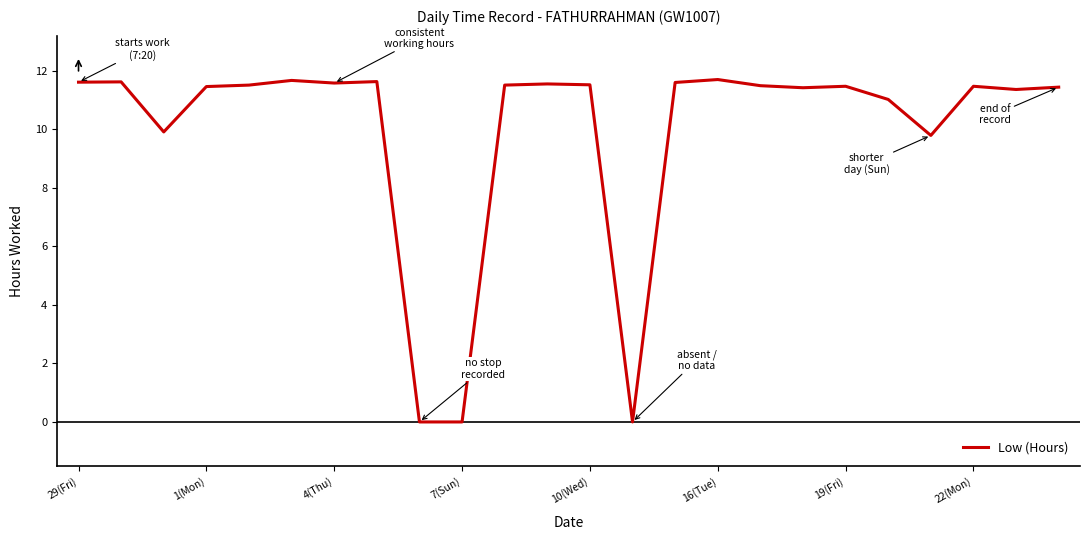

What is the maximum value shown in the chart?

11.7